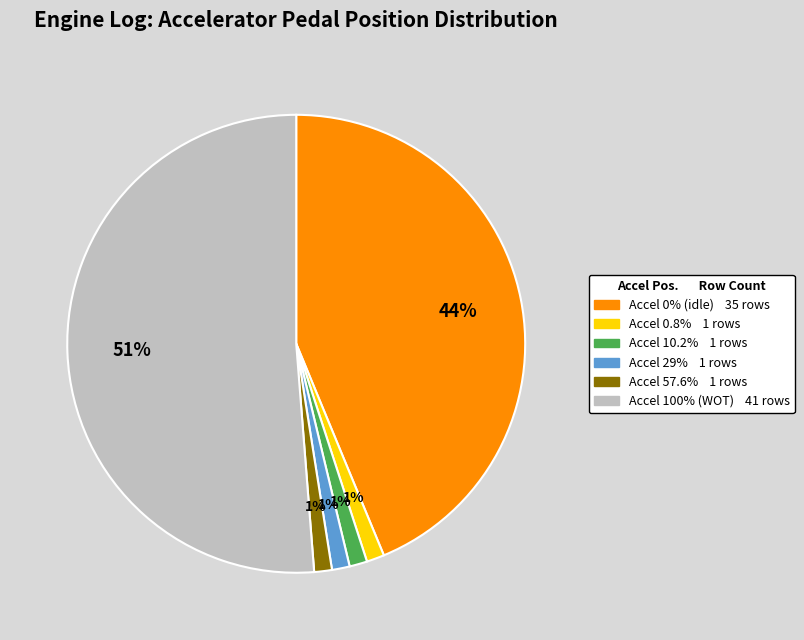

Is there any slice that represents more than half of the pie?

Yes